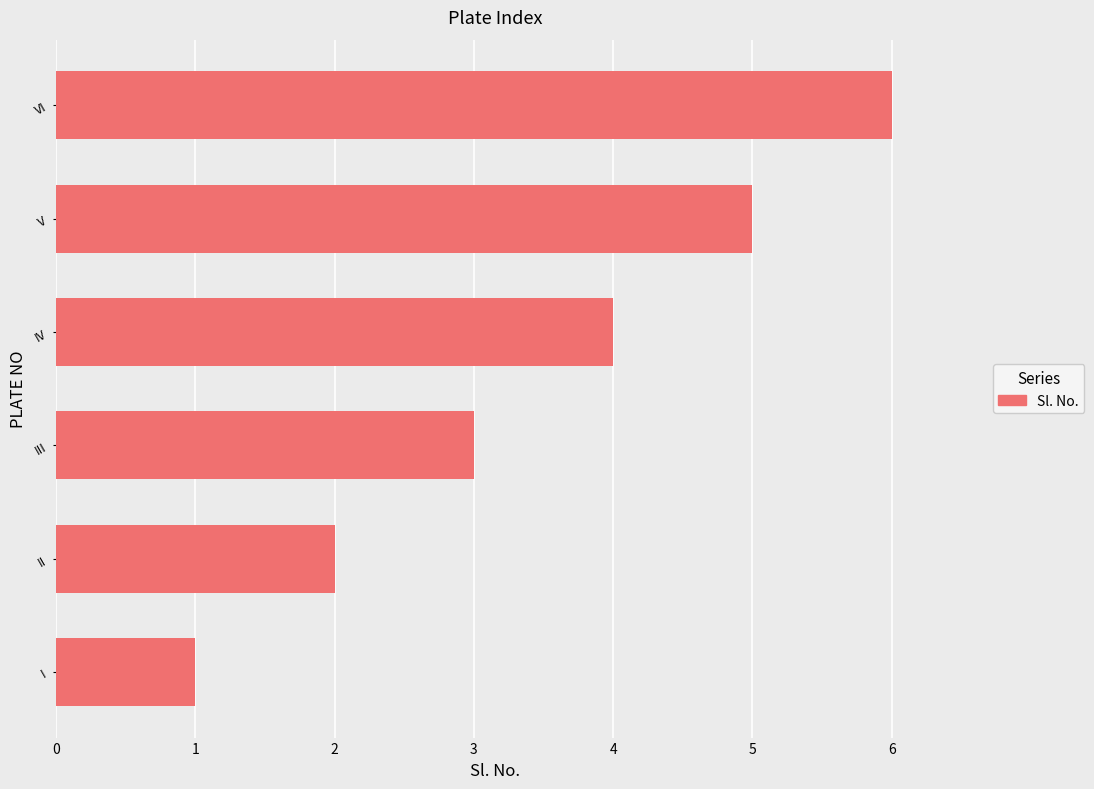

What is the sum of the values at II and I?

3